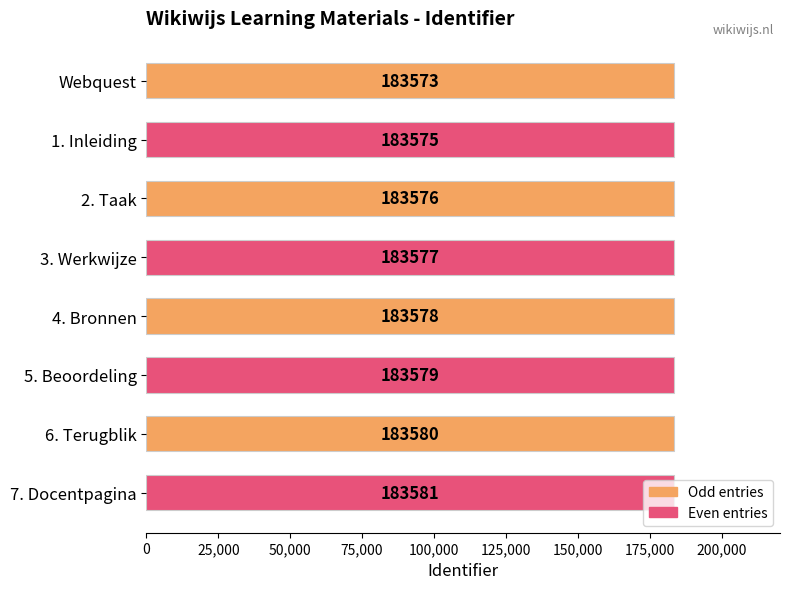

Rank the categories by value from highest to lowest.

7. Docentpagina, 6. Terugblik, 5. Beoordeling, 4. Bronnen, 3. Werkwijze, 2. Taak, 1. Inleiding, Webquest